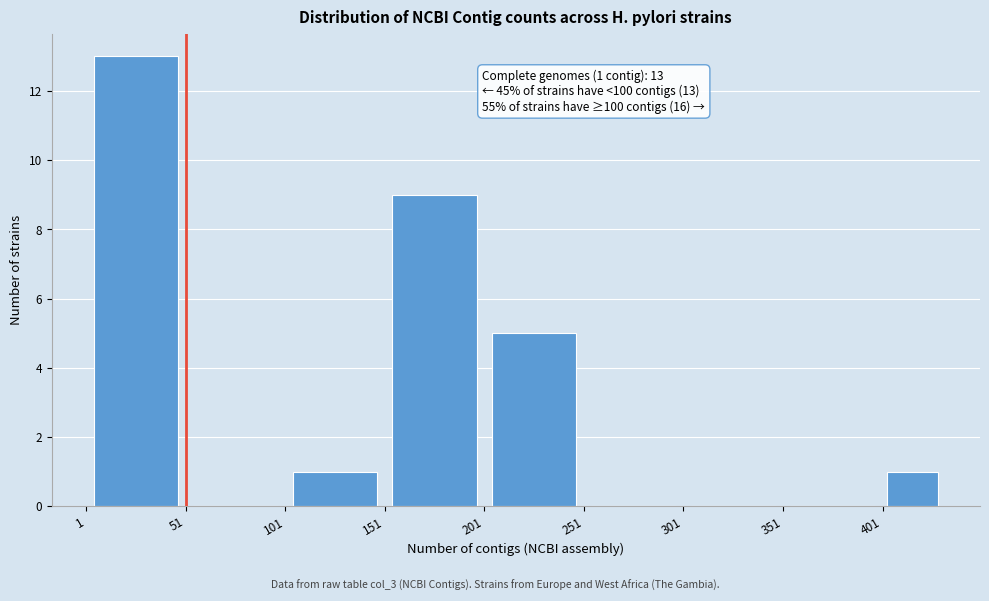

Over which range of the x-axis is the bar tallest?

1 to 51